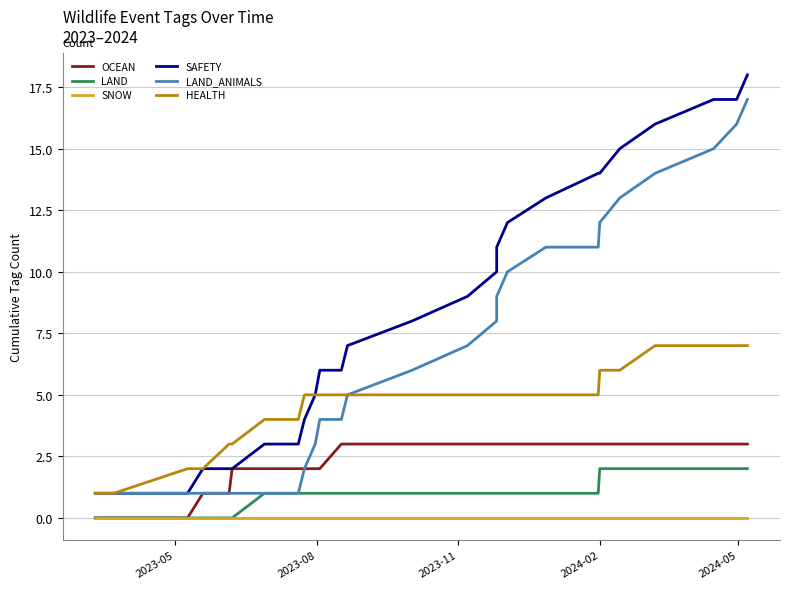

What is the average value of the HEALTH series?

5